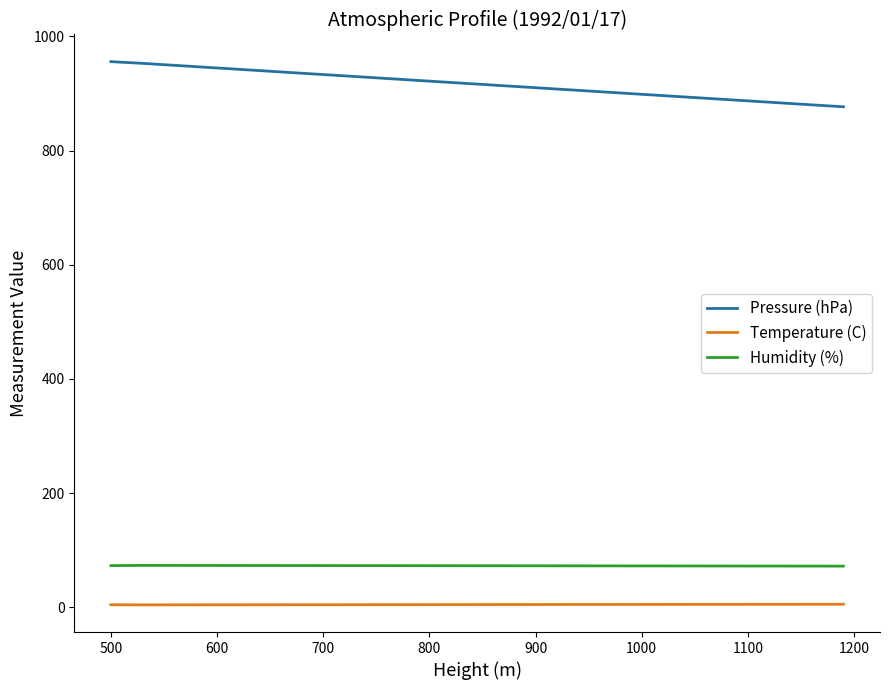

Which series has the largest total across all categories?

Pressure (hPa)